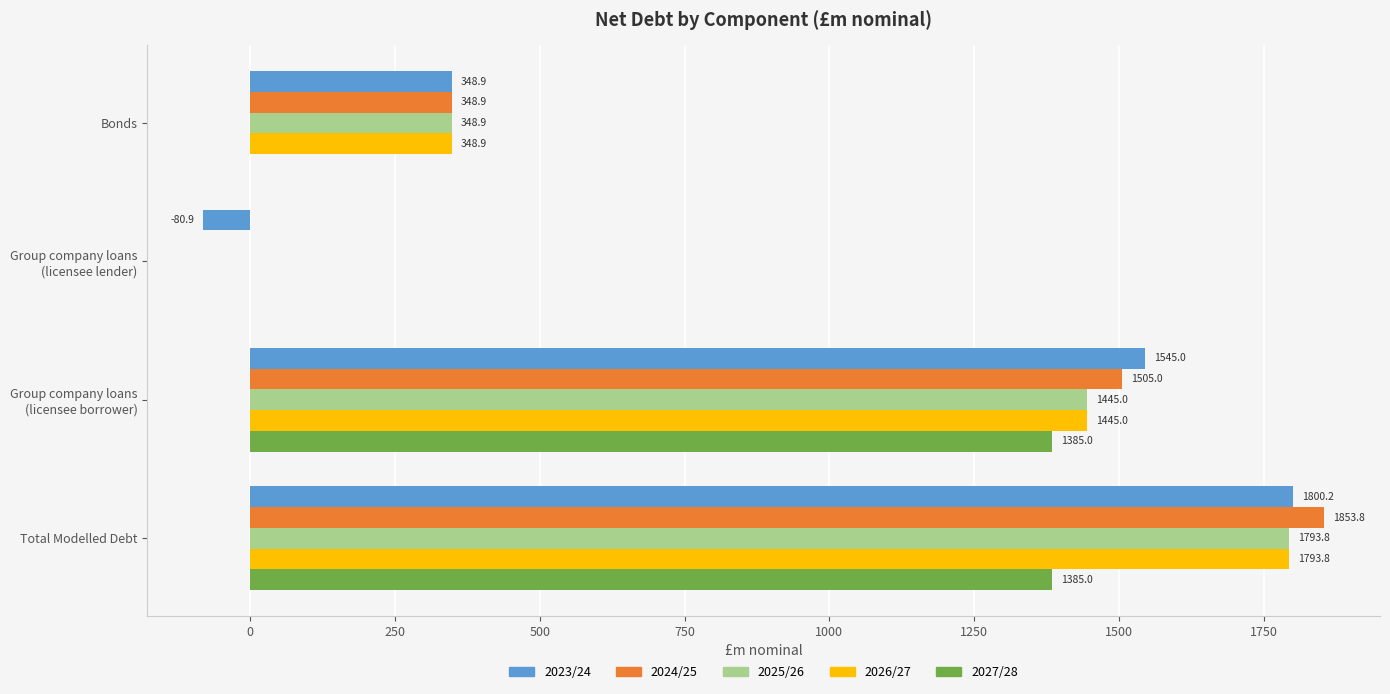

What are all the series names shown in the legend?

2023/24, 2024/25, 2025/26, 2026/27, 2027/28